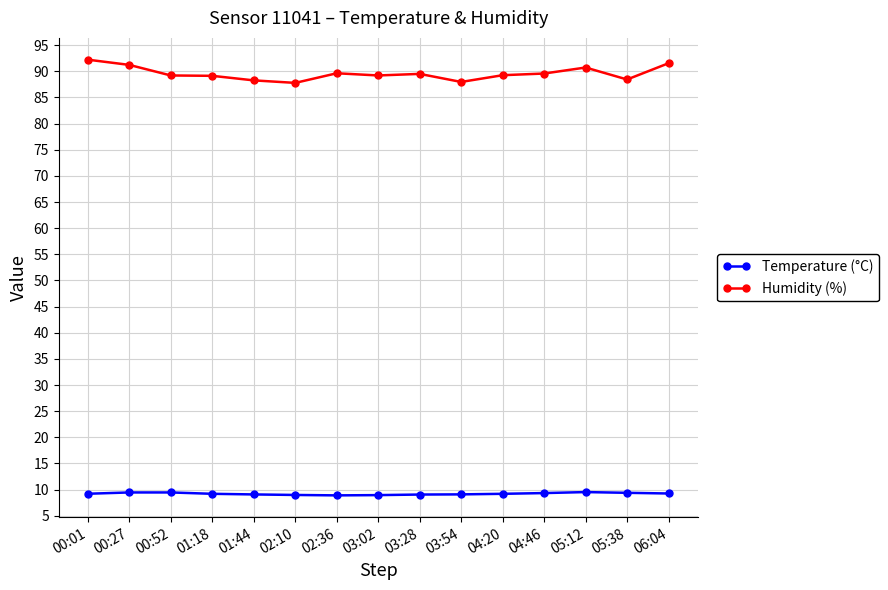

What position from the right is 06:04?

1